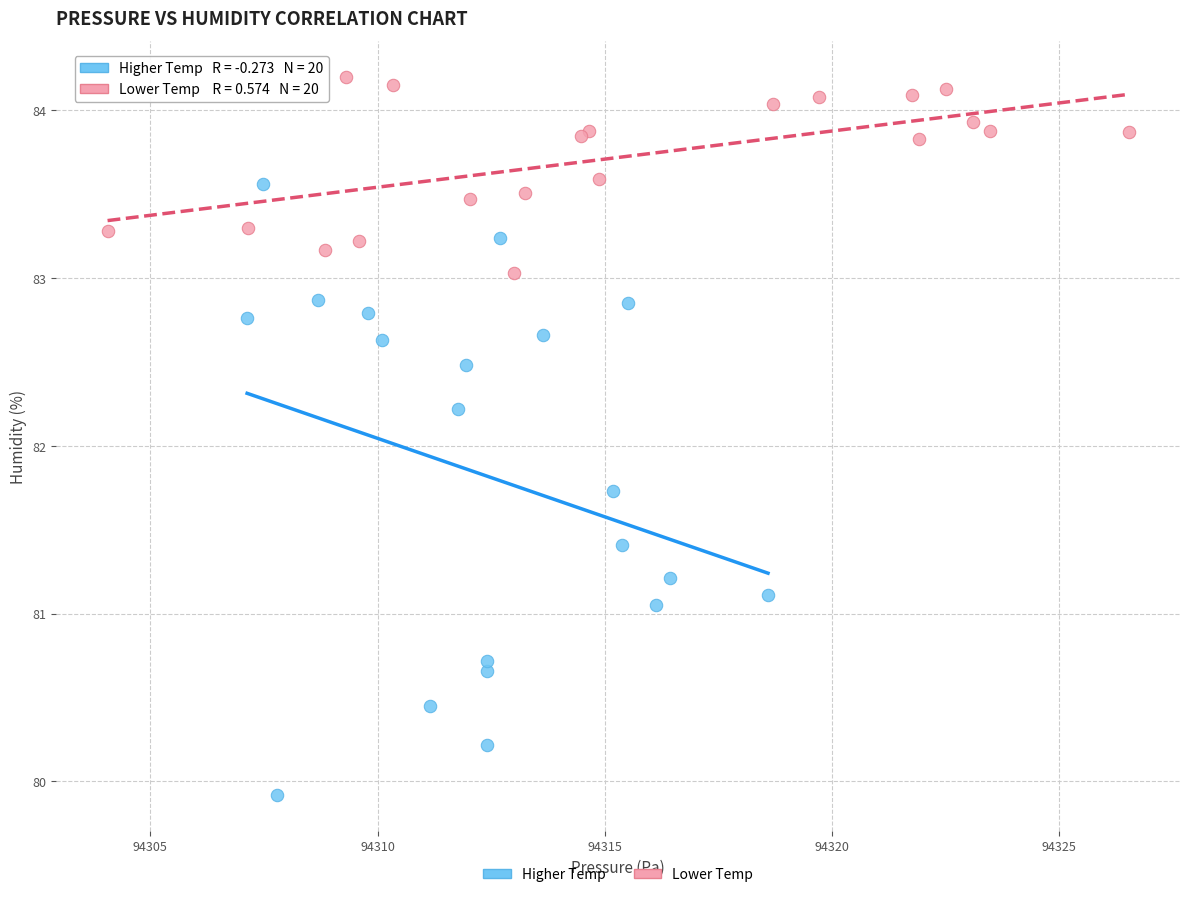

Which series has the widest spread of Y values?

Higher Temp